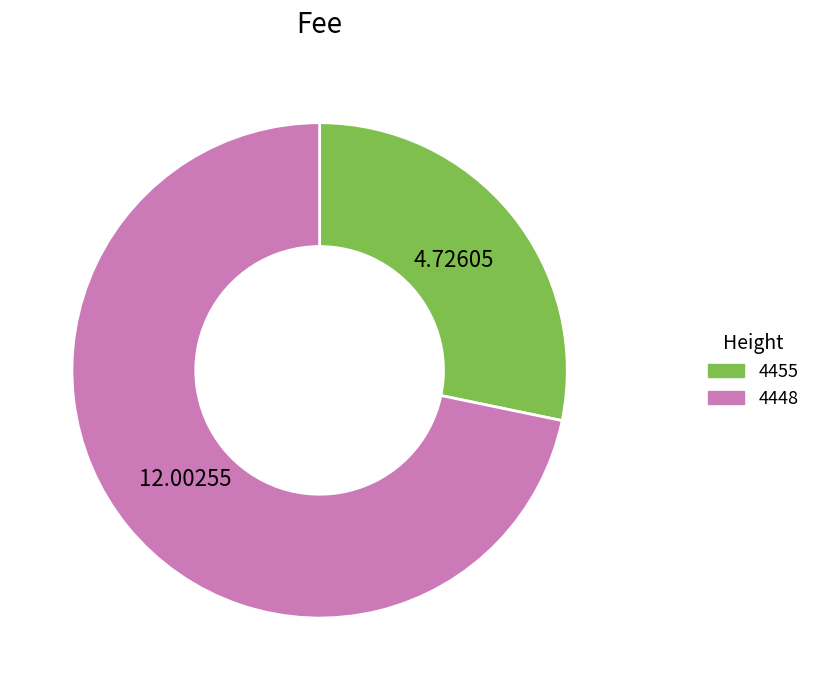

Rank the categories by value from lowest to highest.

4455, 4448